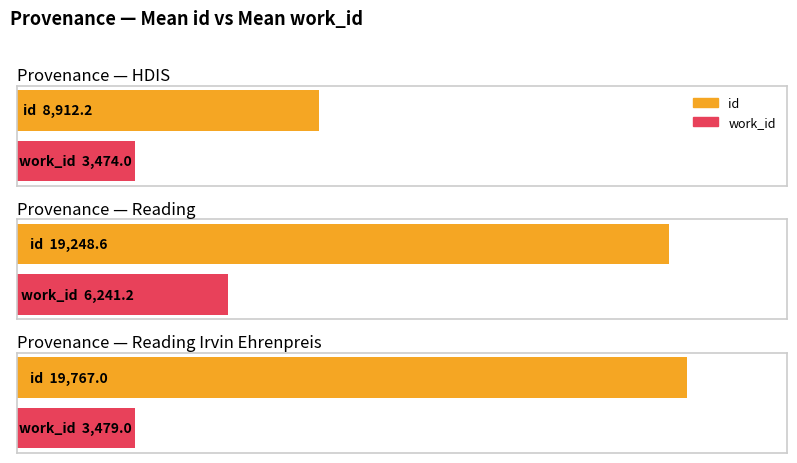

List the series in order of their peak value, highest first.

id, work_id